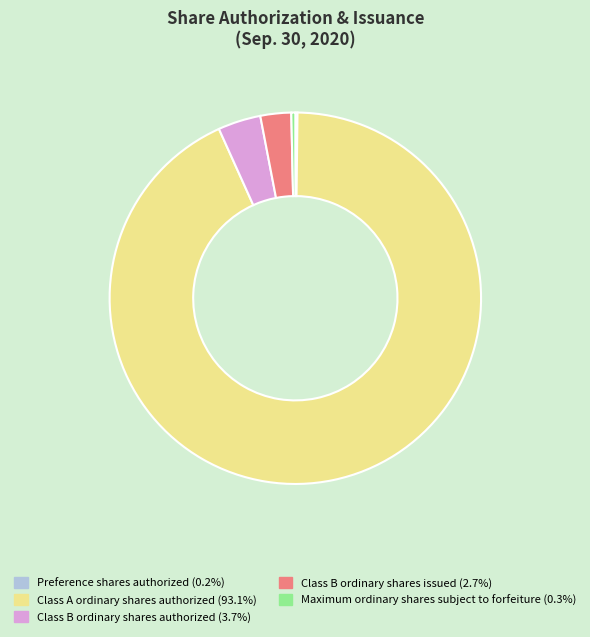

Does Class A ordinary shares authorized (93.1%) represent more than half of the total?

Yes